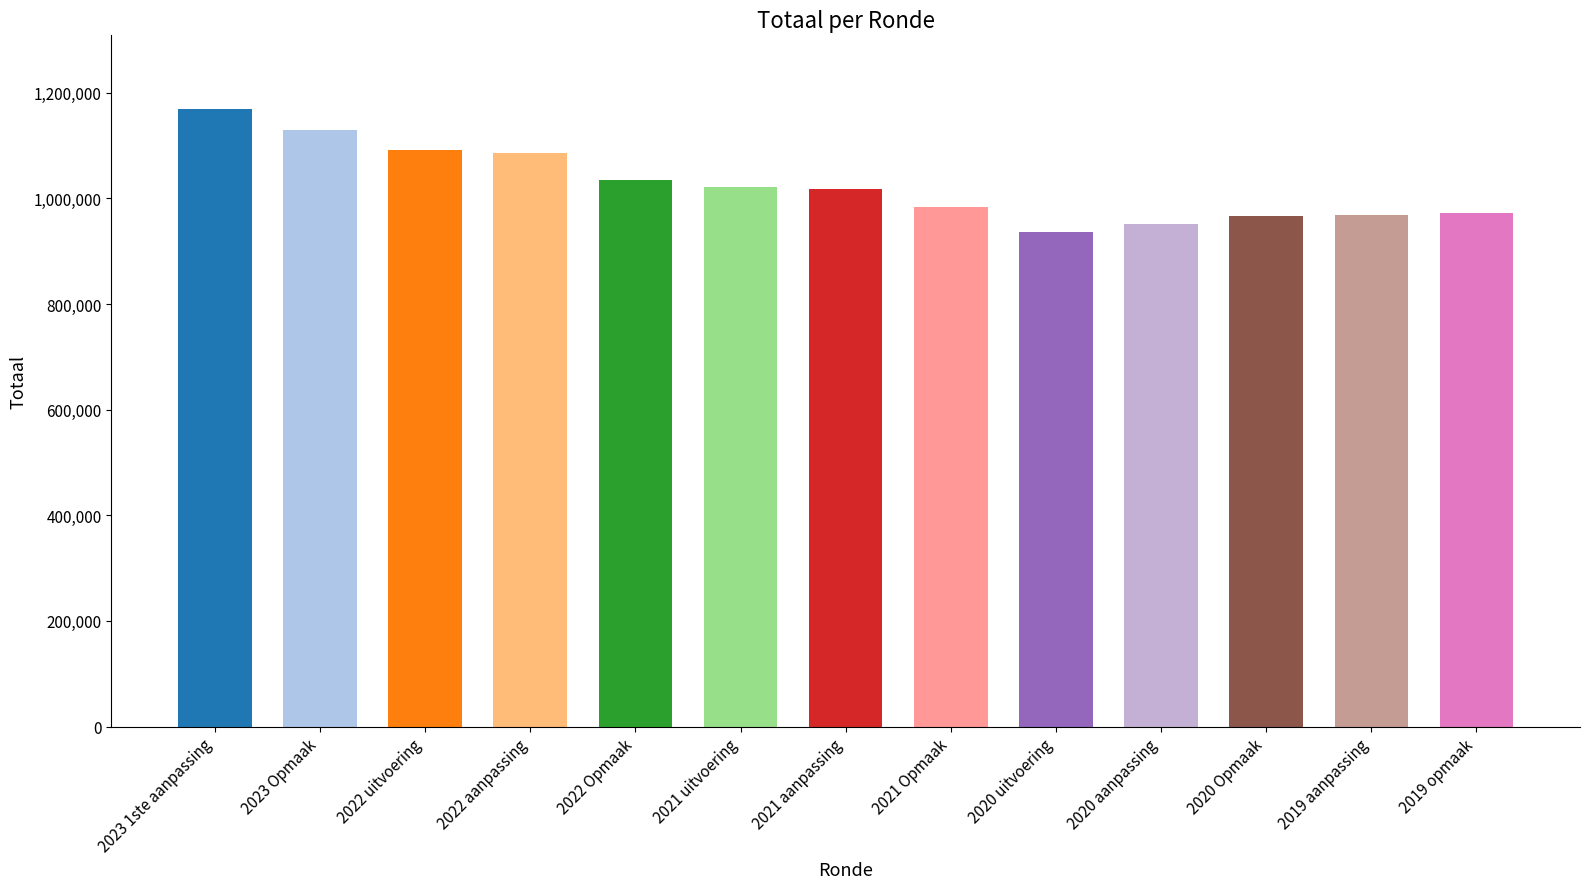

What is the change in value from 2022 uitvoering to 2022 Opmaak?

-56105